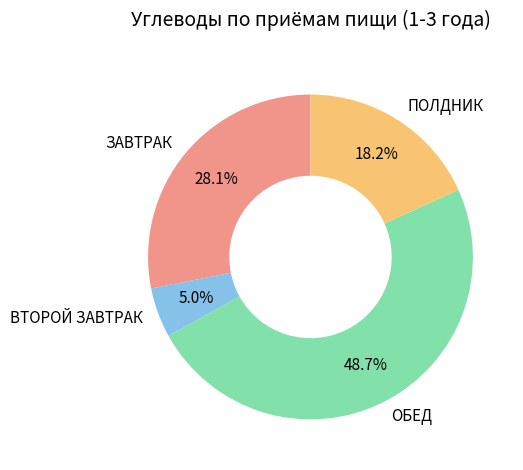

What is the smallest slice in the pie chart?

ВТОРОЙ ЗАВТРАК